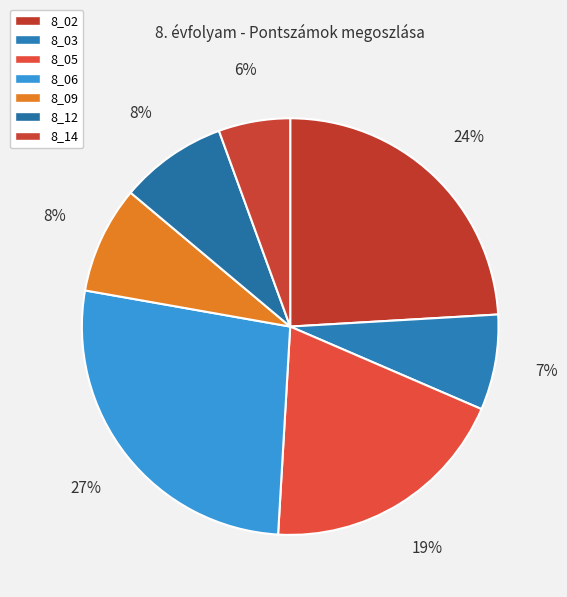

Does 8_05 represent more than half of the total?

No